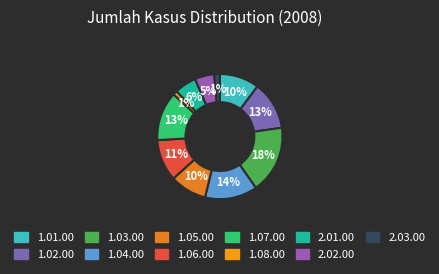

What is the largest slice in the pie chart?

1.03.00